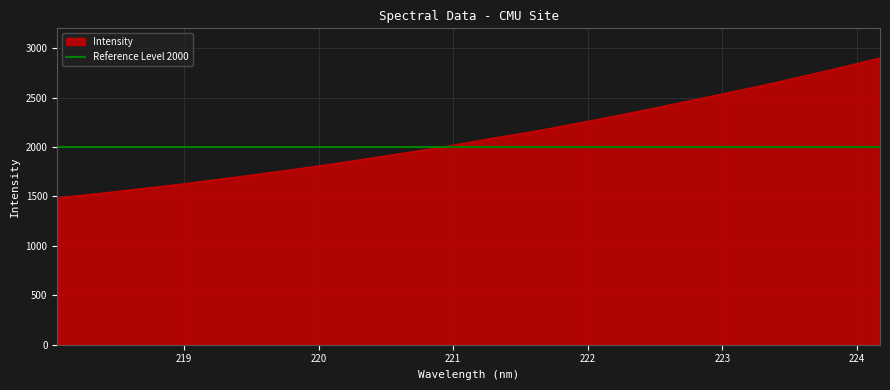

List the labels in order of value, largest first.

224.1709, 223.9802, 223.7895, 223.5987, 223.408, 223.2172, 223.0264, 222.8355, 222.6447, 222.4538, 222.263, 222.0721, 221.8812, 221.6902, 221.4993, 221.3083, 221.1174, 220.9264, 220.7354, 220.5444, 220.3533, 220.1623, 219.9712, 219.7801, 219.589, 219.3979, 219.2067, 219.0156, 218.8244, 218.6332, 218.442, 218.2508, 218.0596